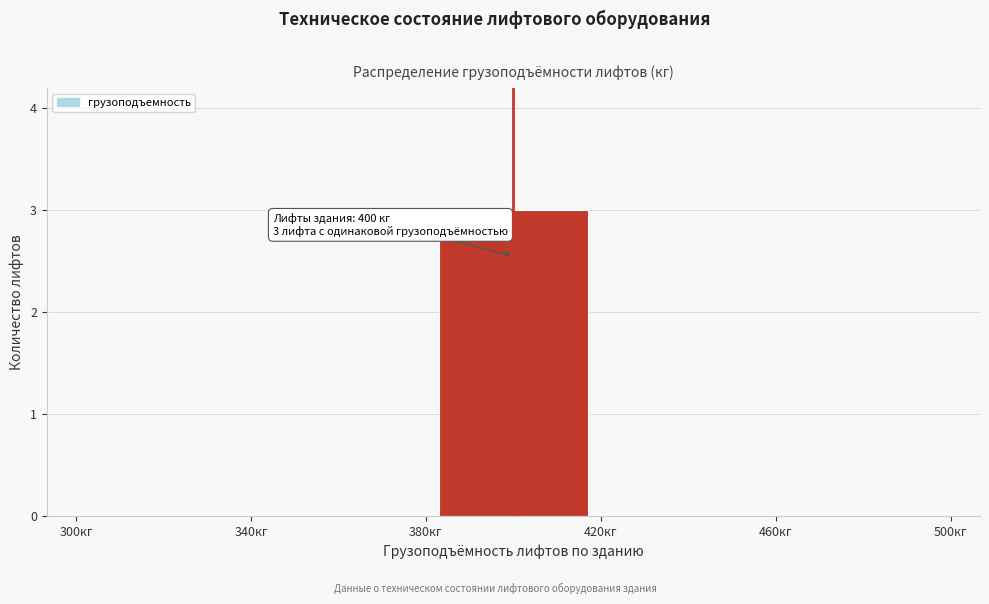

Which range on the x-axis has the tallest bar?

380 to 420